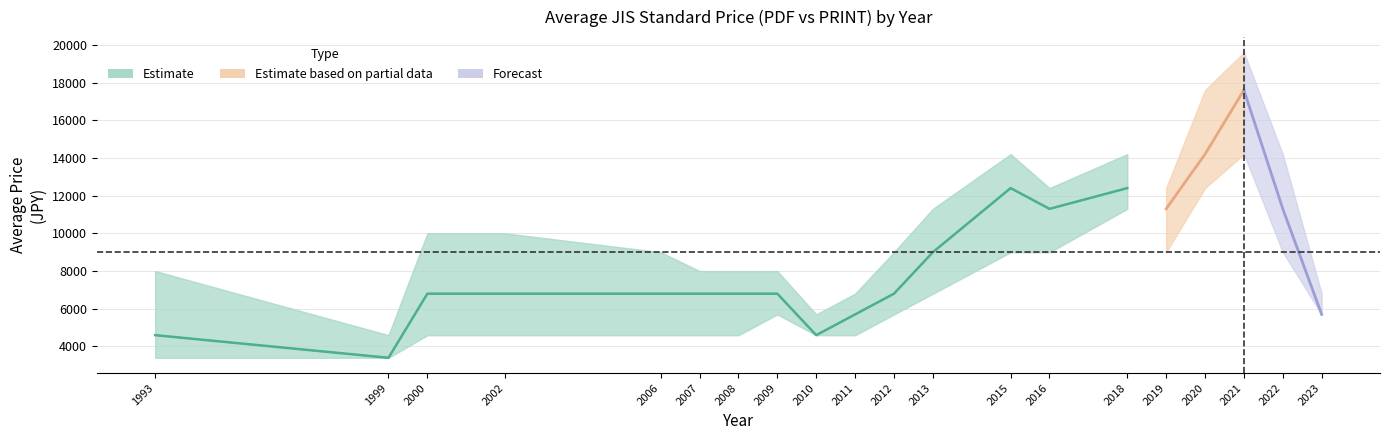

True or false: avg_price_pdf and upper_pdf intersect in this chart.

False